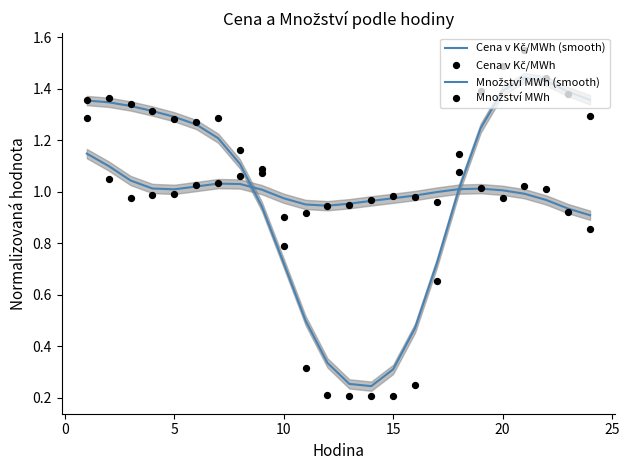

Which series has the largest total across all categories?

Množství MWh (smooth)